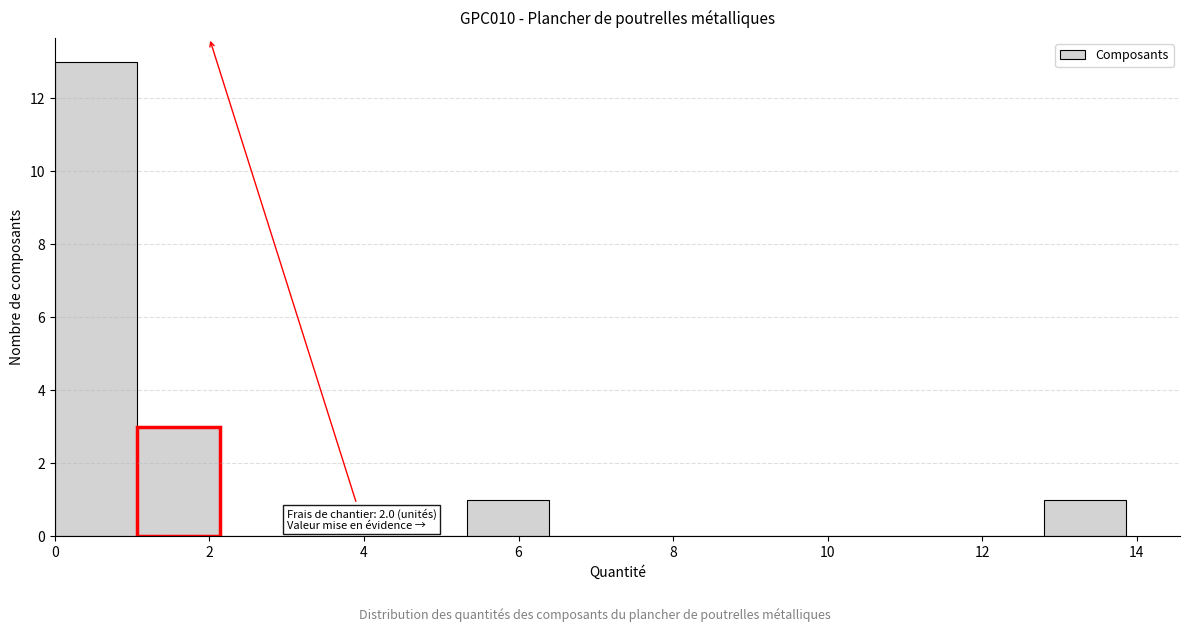

Which range on the x-axis has the tallest bar?

0.0 to 1.0